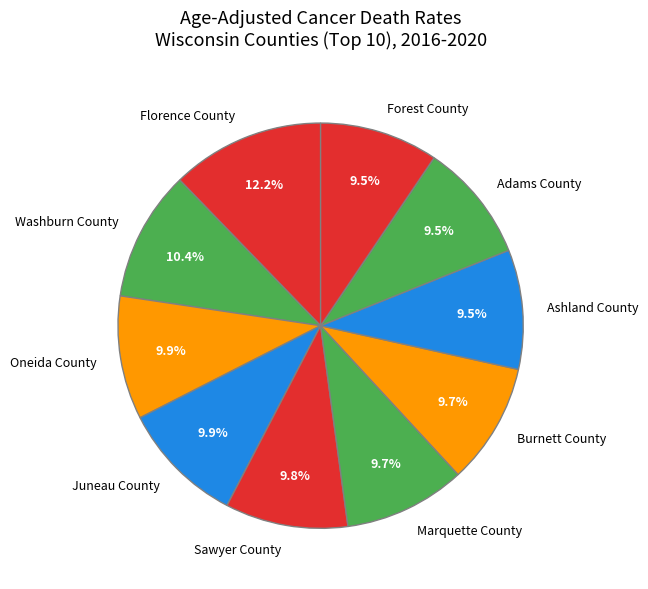

Combined, what portion of the pie is Sawyer County and Juneau County?

19.7%